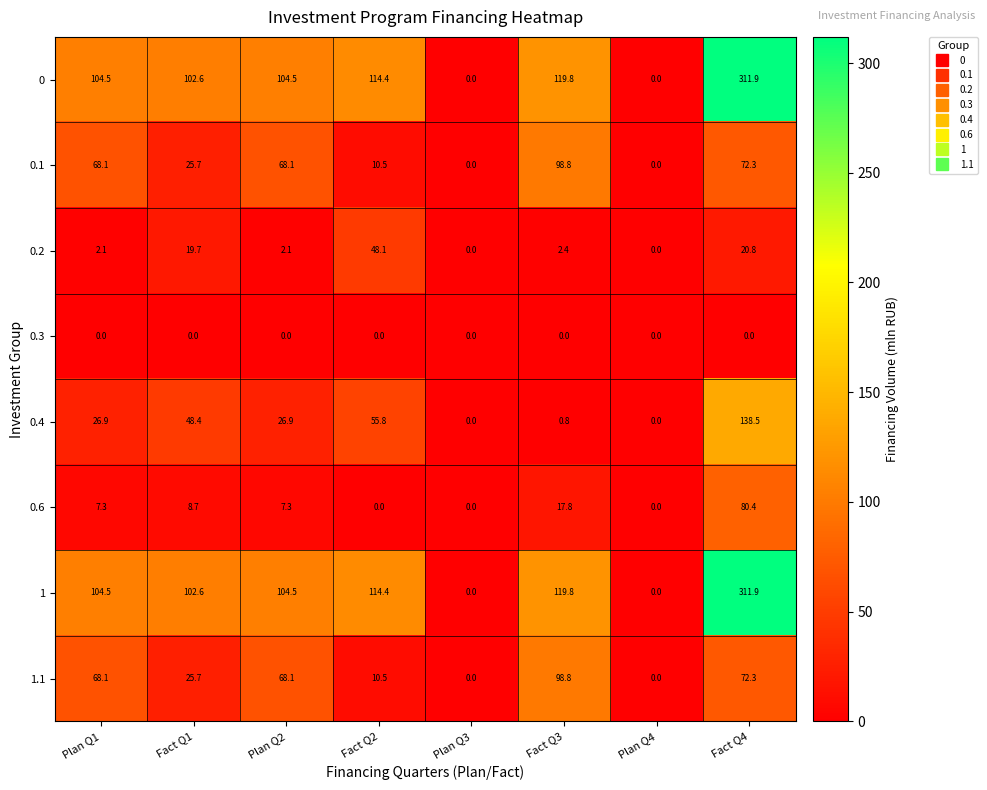

At which category is the sum across all series the highest?

Fact Q4